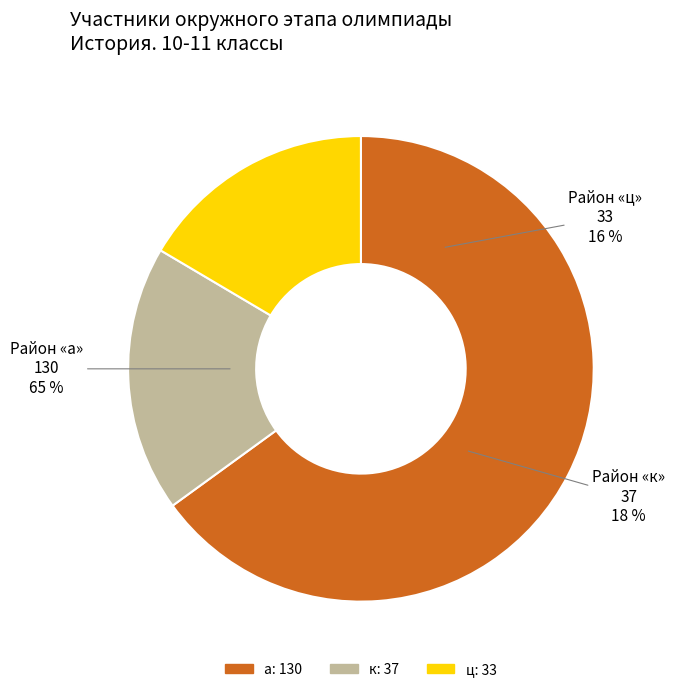

Between а and к, which is larger?

а